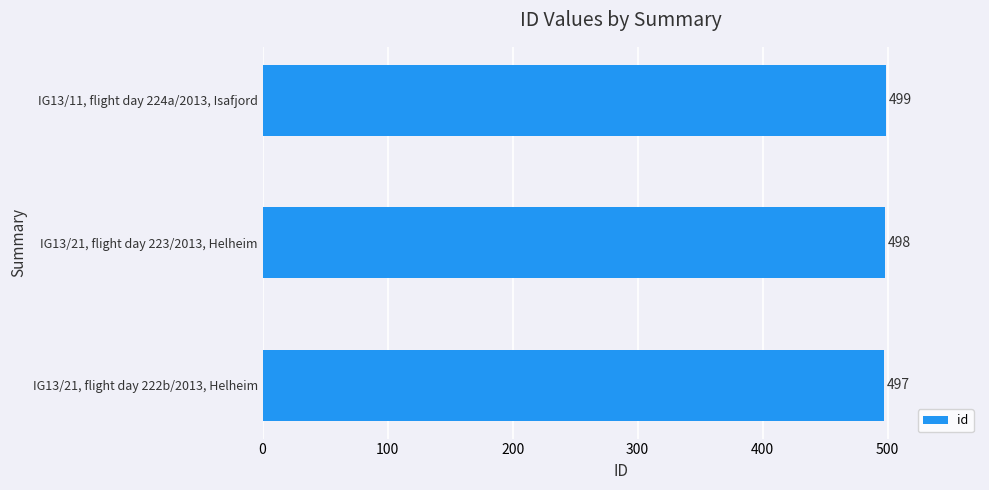

List the labels in order of value, largest first.

IG13/11, flight day 224a/2013, Isafjord, IG13/21, flight day 223/2013, Helheim, IG13/21, flight day 222b/2013, Helheim